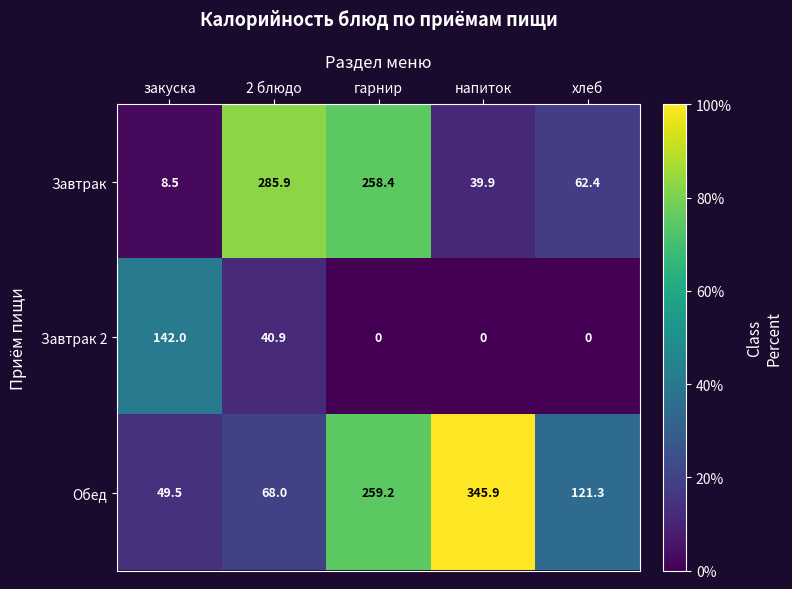

True or false: Завтрак 2 has a value of 66.7 at 2 блюдо.

False